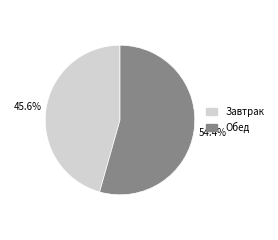

To the nearest percent, what percentage of the pie is Обед?

54%